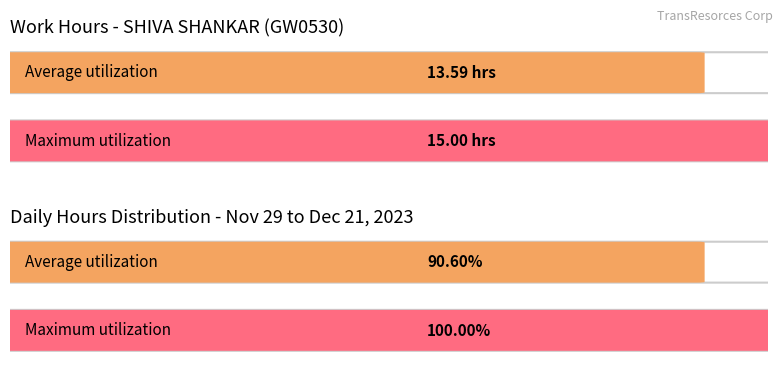

The chart shows a value of 17.1 at 17. True or false?

False